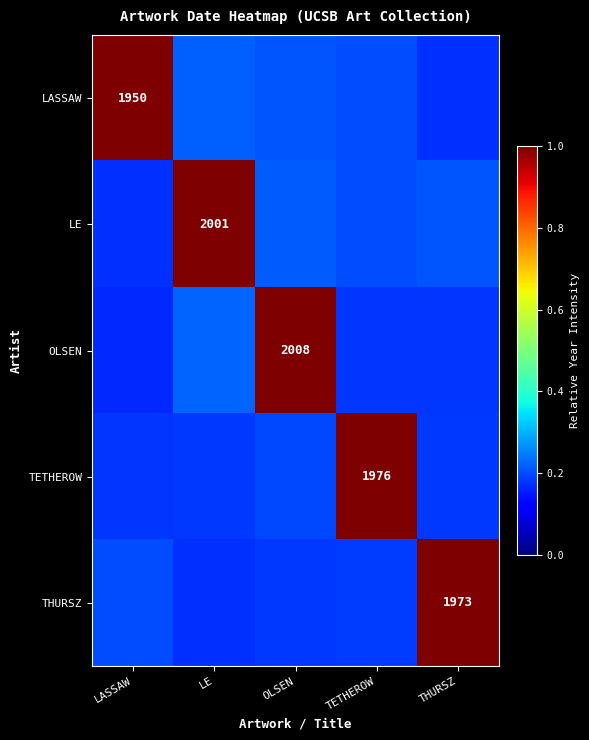

Count the LE values in the range 0 to 1.

5